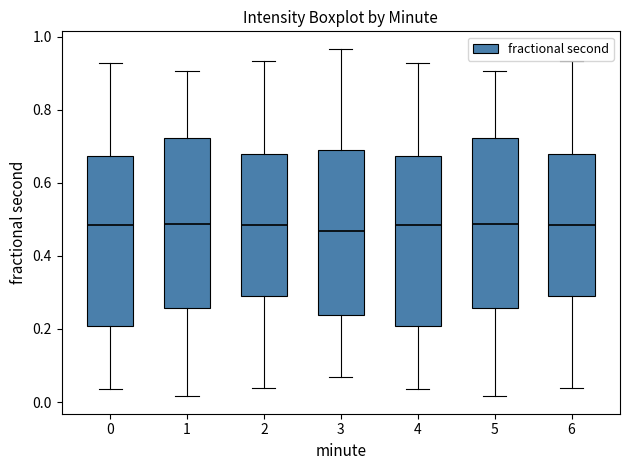

Reading left to right, transcribe this box plot: for each box, give where its median line is, the range the box spans, and where its two whiskers end, as read against the y-axis. The values are not printed on the chart, so give them approximately, as read against the axis.

0: median 0.48, box 0.20 to 0.68, whiskers 0.04 to 0.92
1: median 0.48, box 0.26 to 0.72, whiskers 0.02 to 0.90
2: median 0.48, box 0.28 to 0.68, whiskers 0.04 to 0.94
3: median 0.46, box 0.24 to 0.70, whiskers 0.06 to 0.96
4: median 0.48, box 0.20 to 0.68, whiskers 0.04 to 0.92
5: median 0.48, box 0.26 to 0.72, whiskers 0.02 to 0.90
6: median 0.48, box 0.28 to 0.68, whiskers 0.04 to 0.94